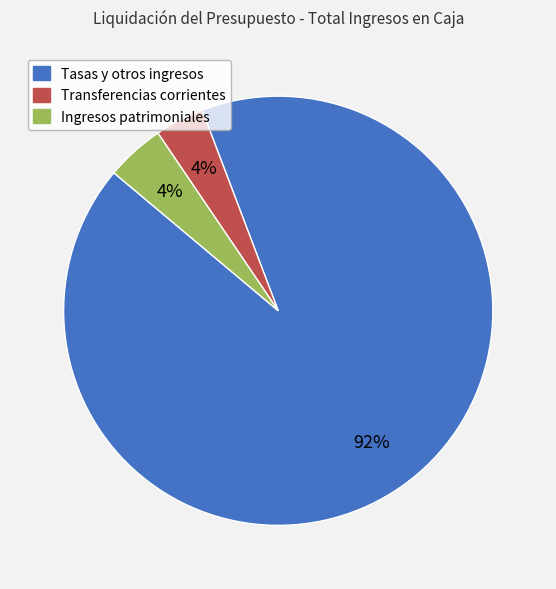

Between Tasas y otros ingresos and Ingresos patrimoniales, which is larger?

Tasas y otros ingresos